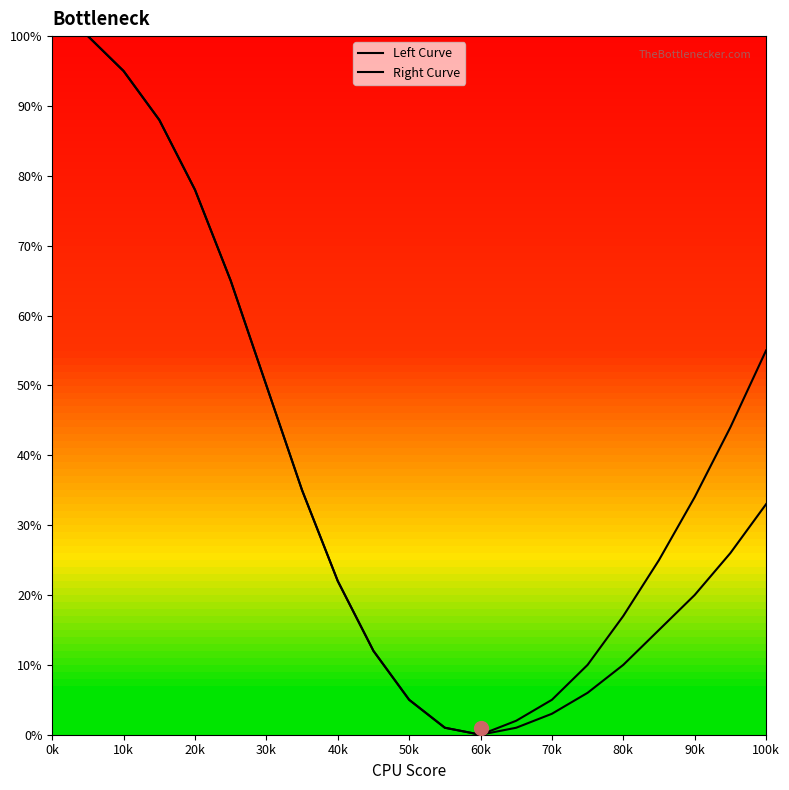

What is the value of the Right Curve point at the 3rd from the left?

88